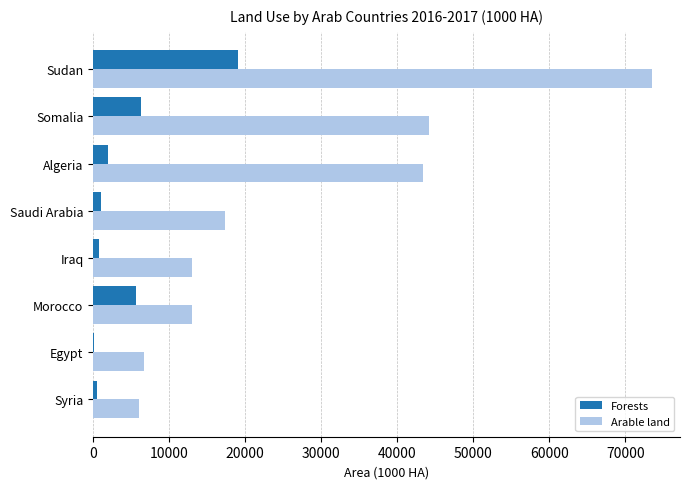

The value of Arable land at Iraq is 3941.1. True or false?

False